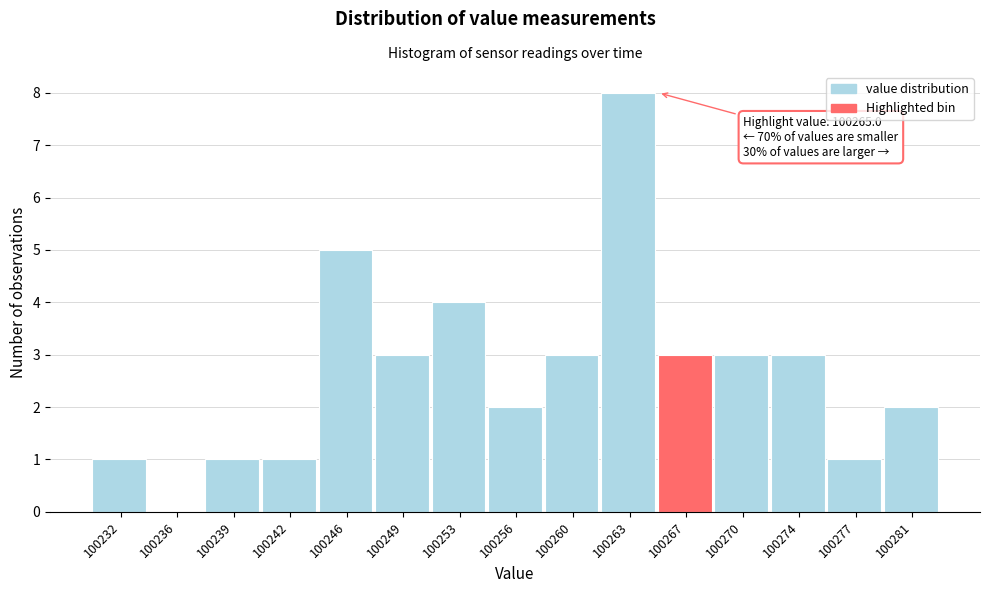

Over which range of the x-axis is the bar tallest?

100261.5 to 100265.0